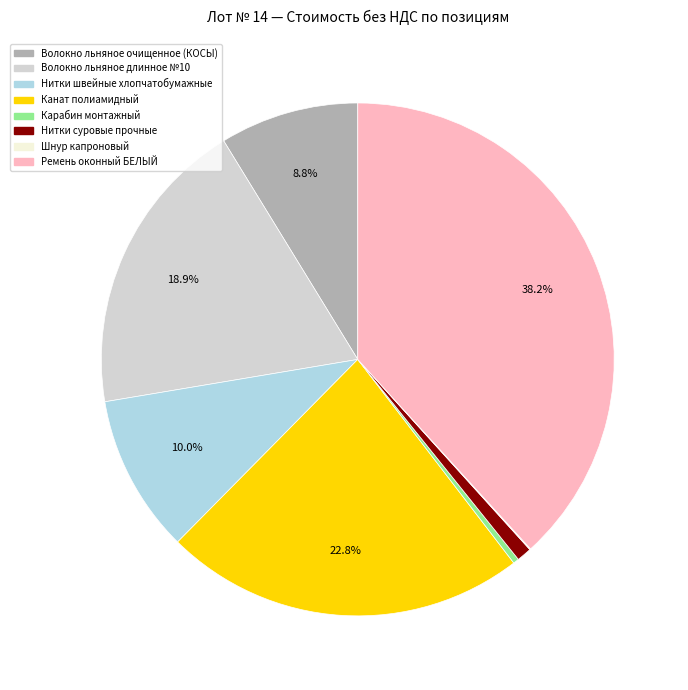

To the nearest percent, what is the average slice percentage?

12%